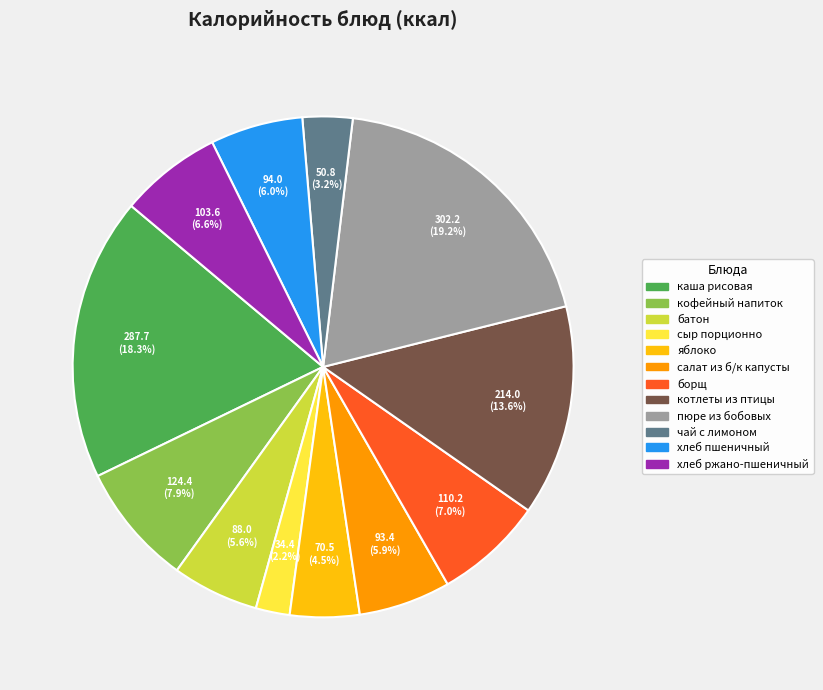

Does пюре из бобовых account for over 50% of the chart?

No